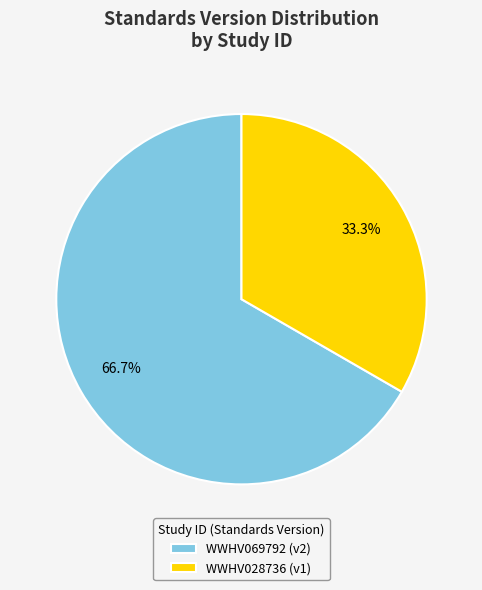

Is the sum of WWHV069792 and WWHV028736 greater than half?

Yes